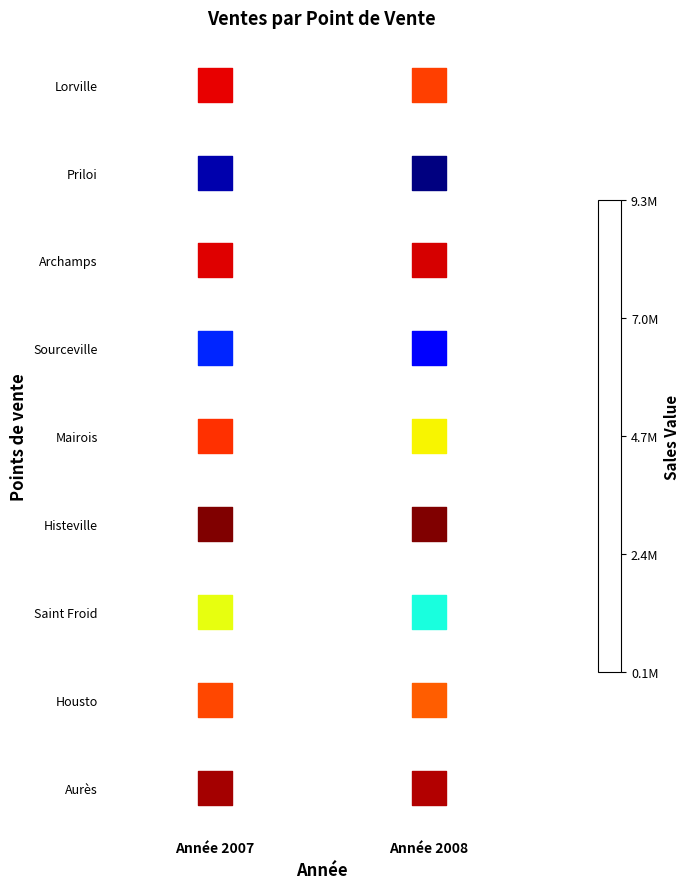

At which category is the sum across all series the highest?

Année 2008